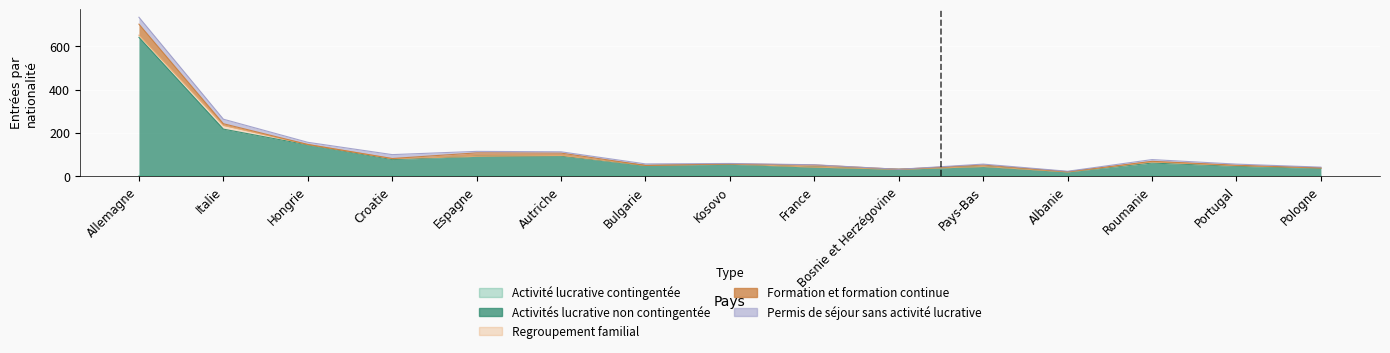

At which label does Regroupement familial reach its minimum?

Espagne